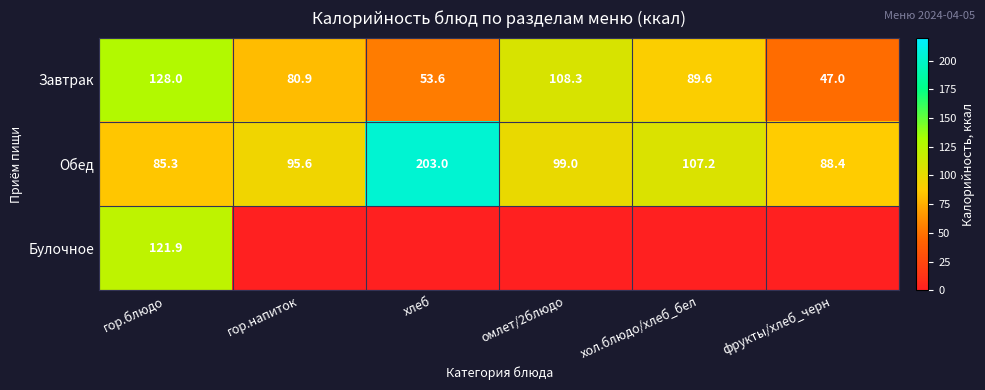

At which category does the chart reach its minimum across all series?

гор.напиток